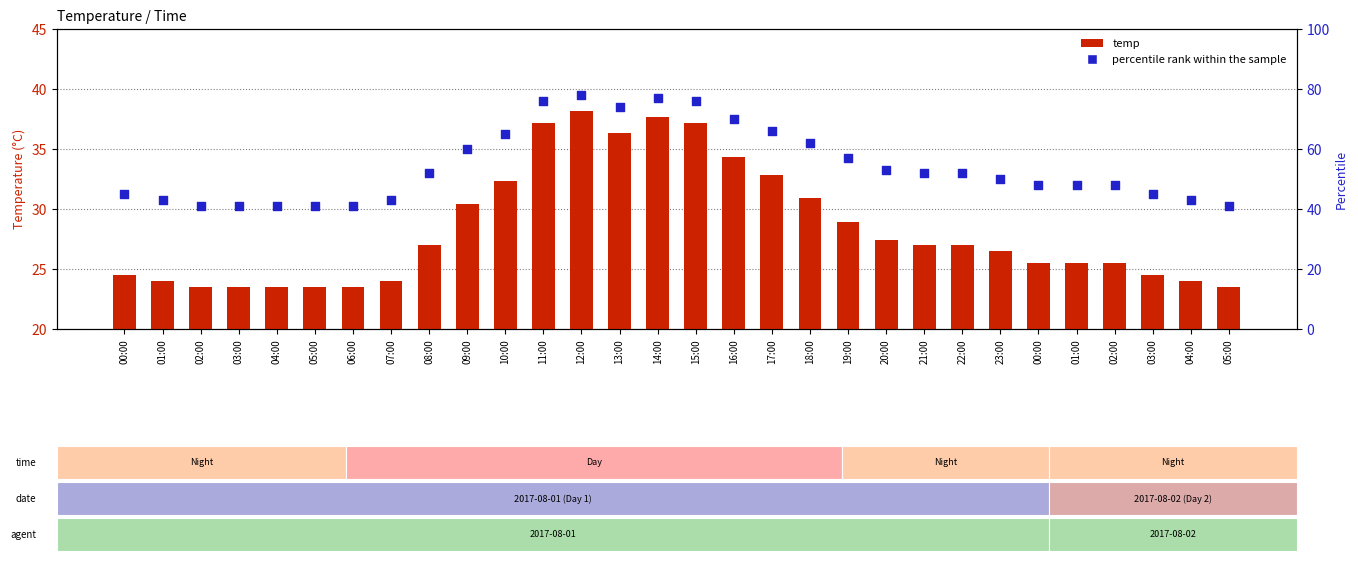

Which series has the largest total across all categories?

percentile rank within the sample